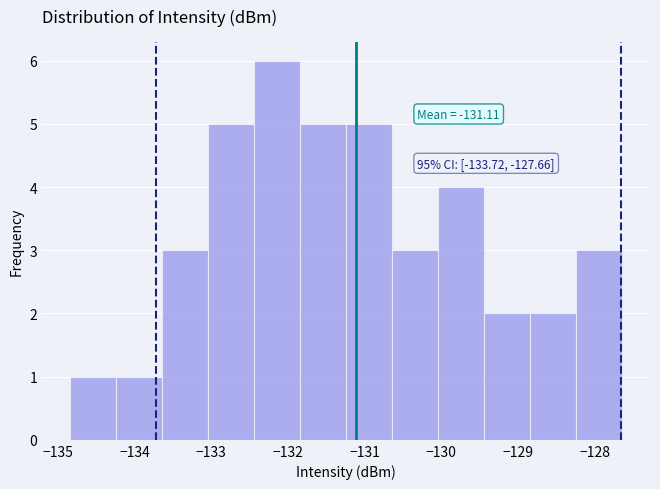

Which range on the x-axis has the tallest bar?

-132.4 to -131.8